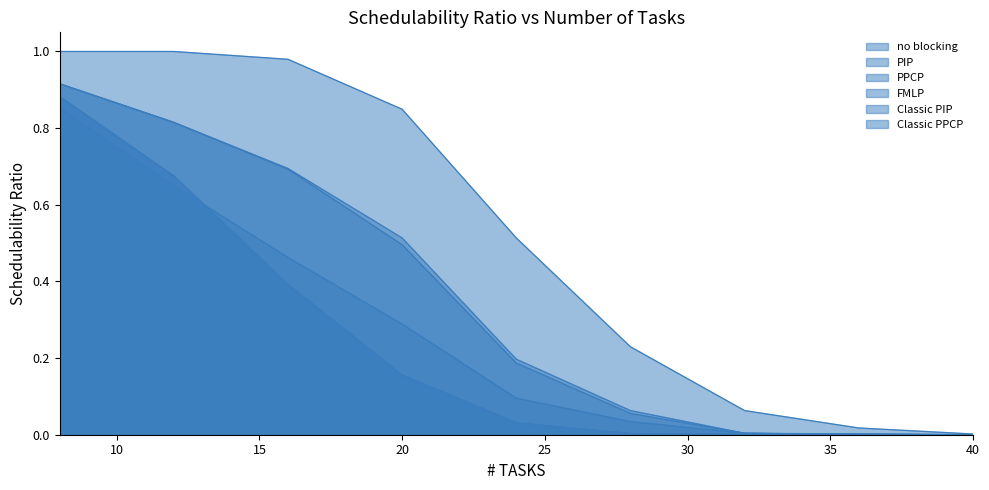

At 8, list the series in order from largest to smallest.

no blocking, PIP, PPCP, Classic PIP, Classic PPCP, FMLP